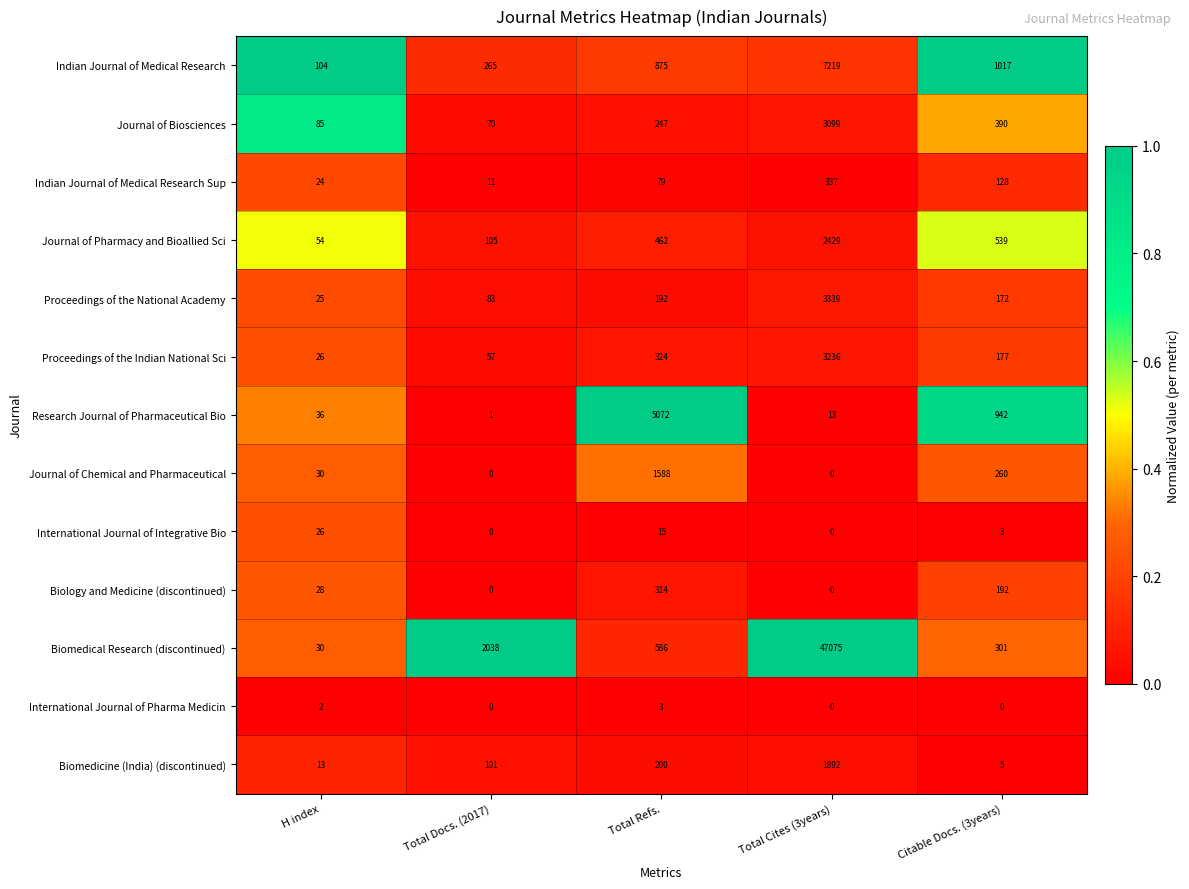

What is the maximum value shown in the chart?

47075